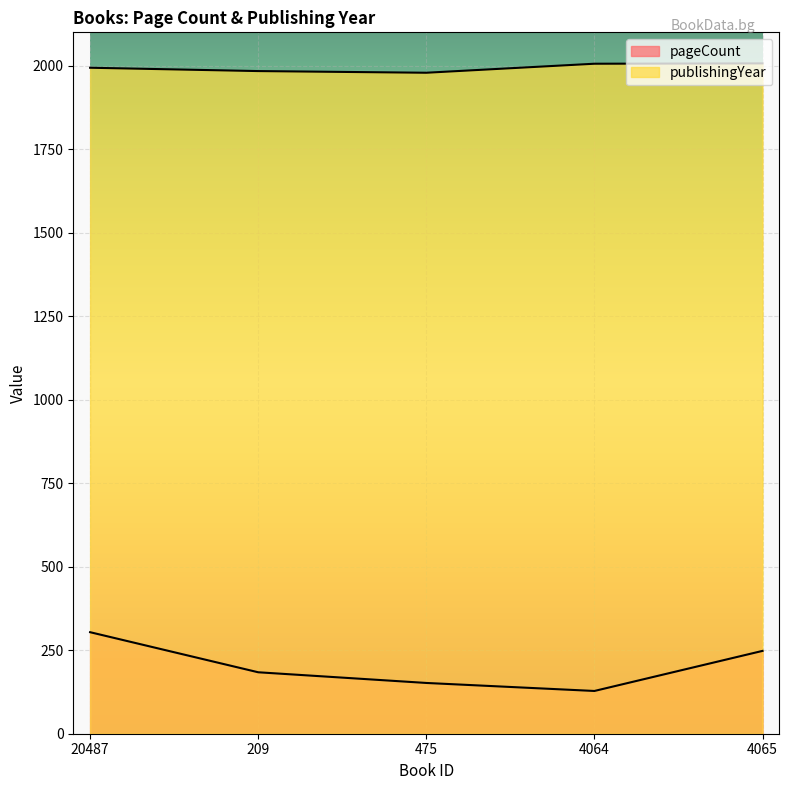

True or false: pageCount and publishingYear intersect in this chart.

False